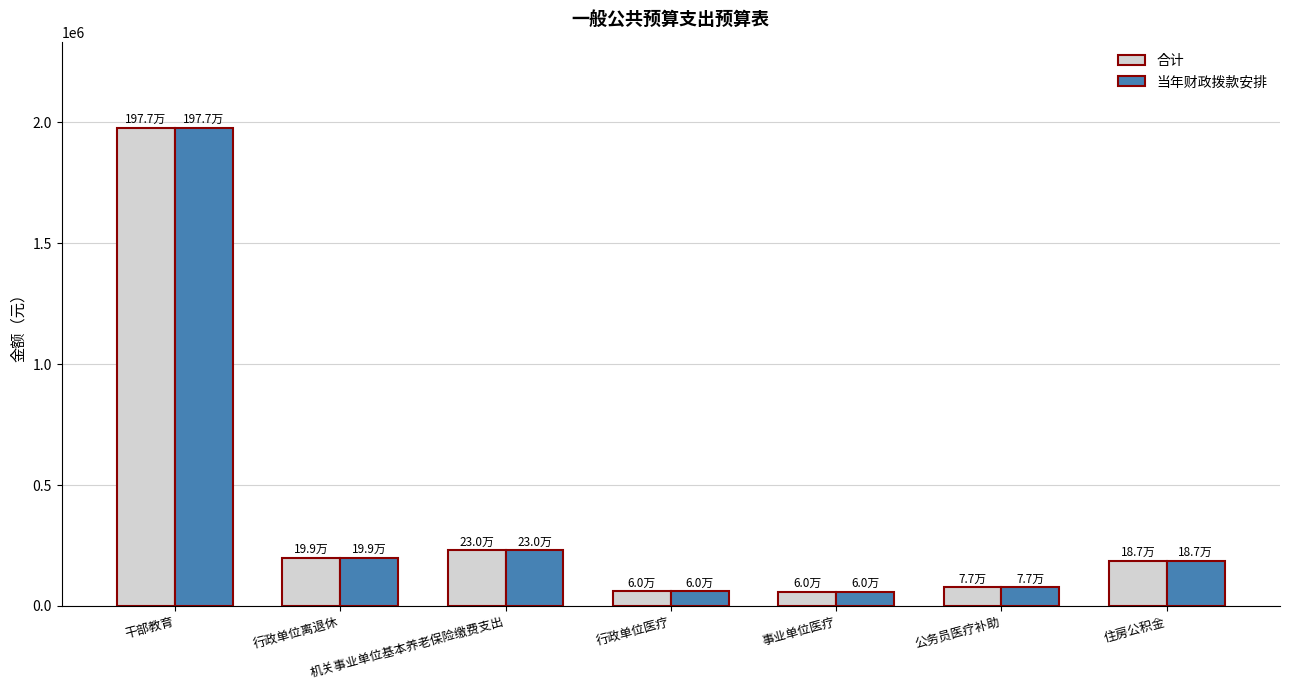

True or false: 当年财政拨款安排 has a value of 187200.0 at 住房公积金.

True